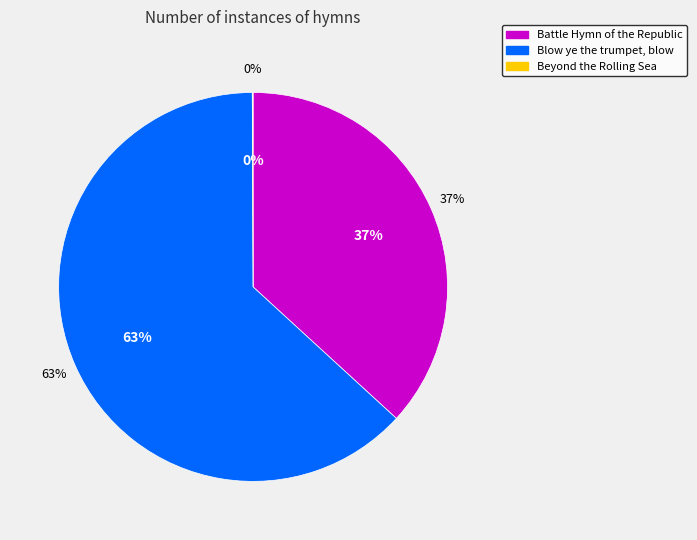

To the nearest percent, what is the difference between the Blow ye the trumpet, blow and Battle Hymn of the Republic slice percentages?

26%